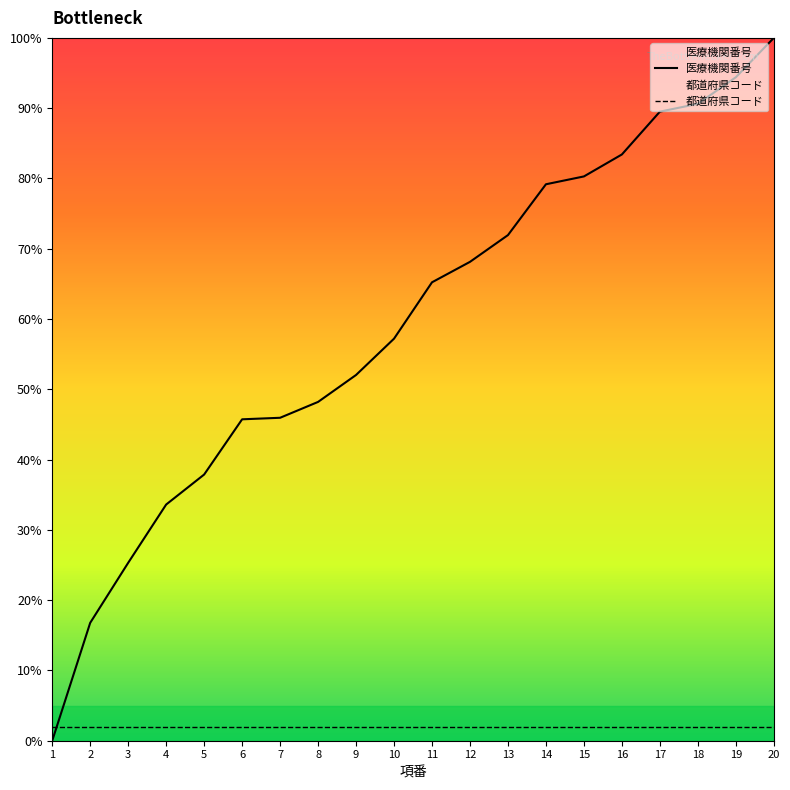

What is the average value of the 都道府県コード series?

2.0